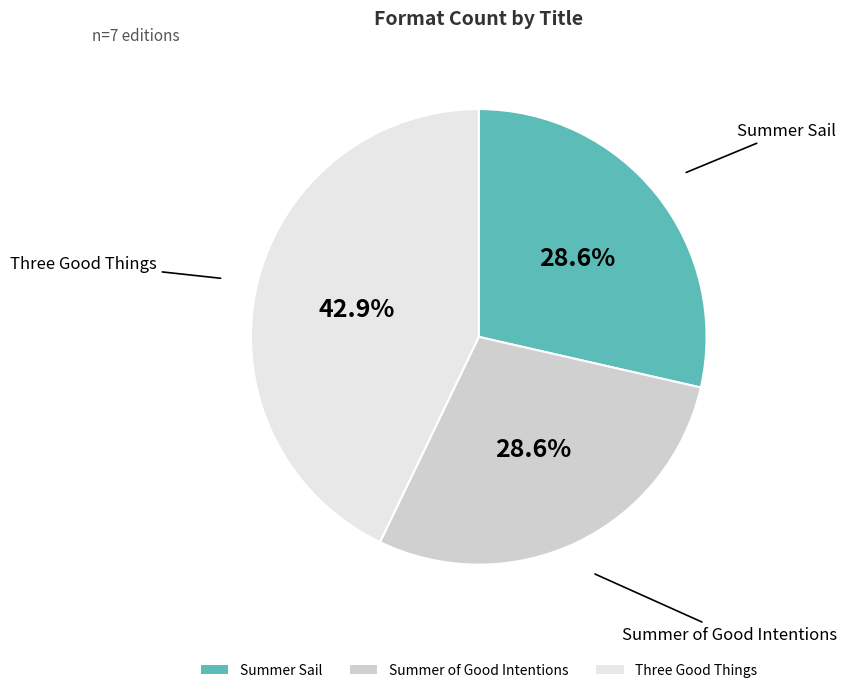

How many segments does this pie chart have?

3